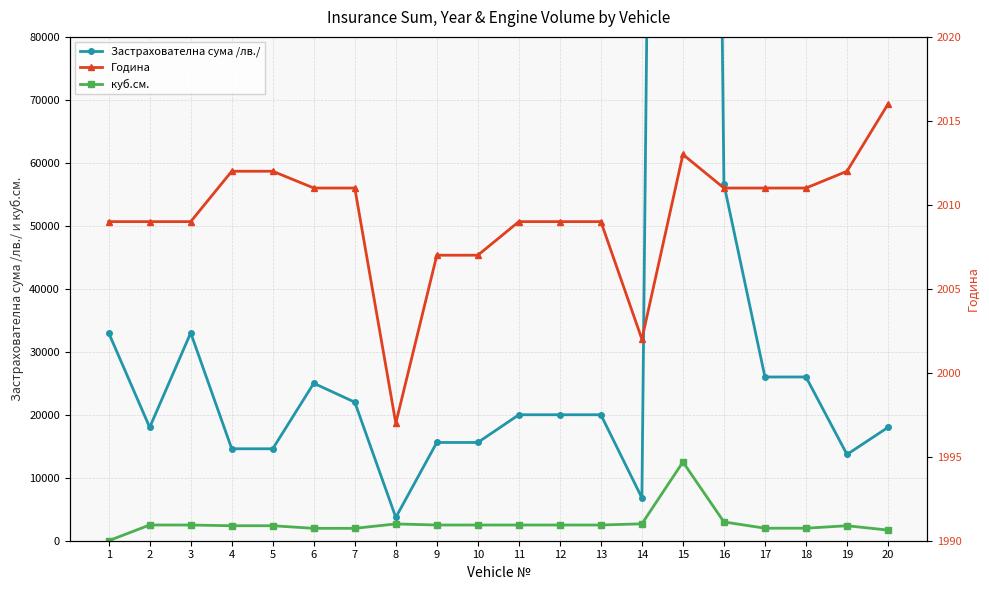

Which category has the highest value in the Година series?

20